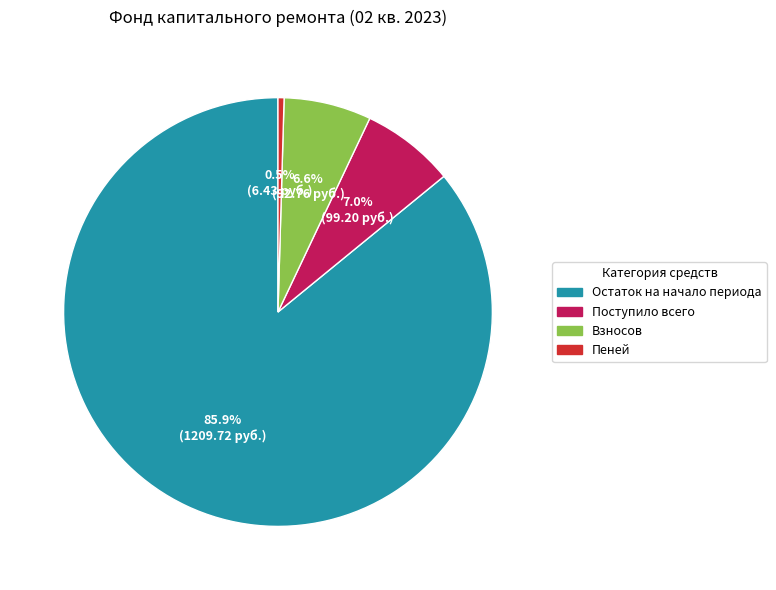

How many segments does this pie chart have?

4